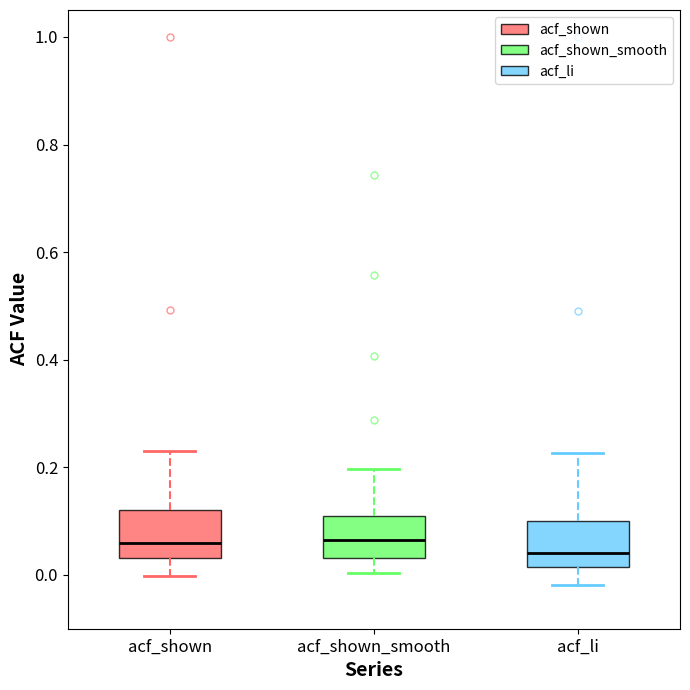

Where does the lower whisker of the box for acf_li end on the y-axis? The values are not printed on the chart, so give them approximately, as read against the axis.

-0.02